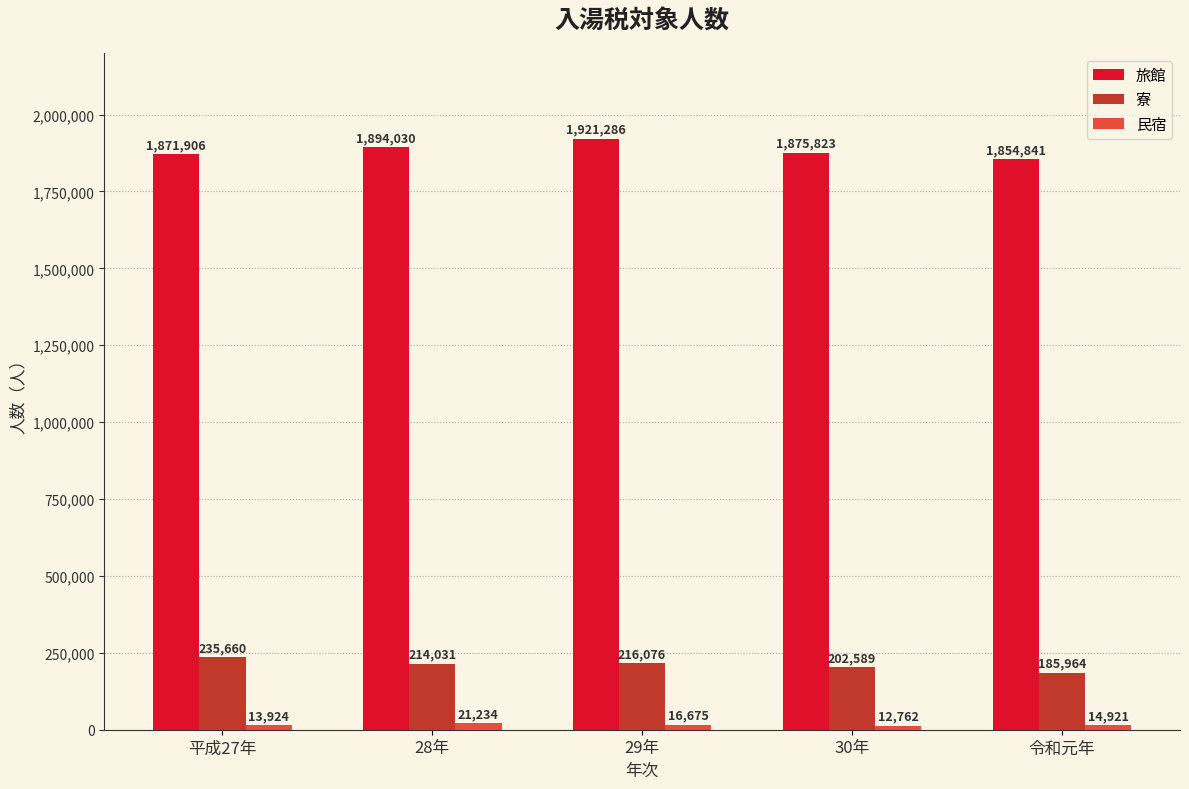

What is the total value across all series at 令和元年?

2055726